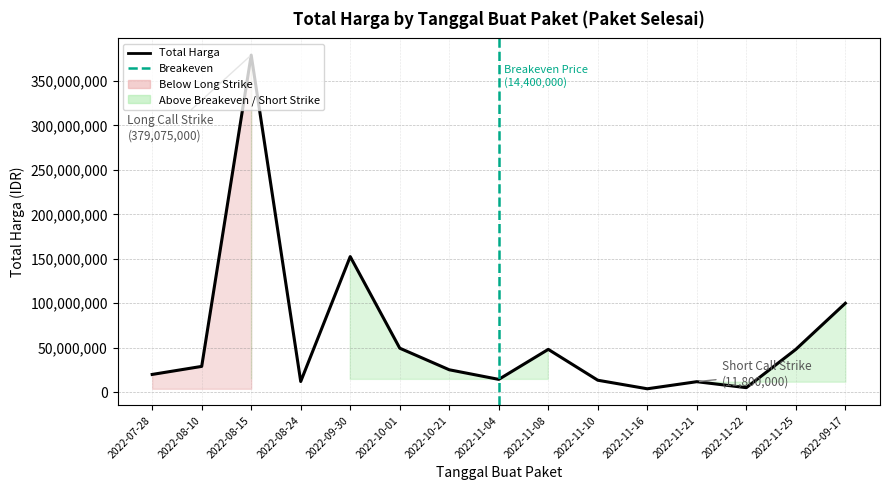

What is the difference between the maximum and minimum values?

375250000